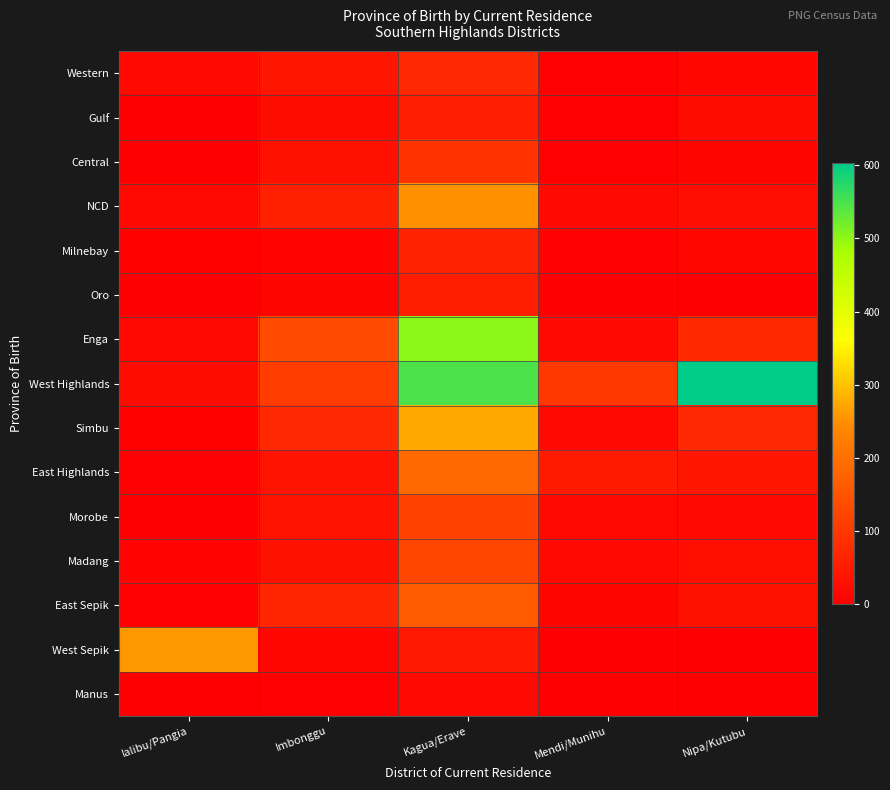

At which category is the sum across all series the highest?

Kagua/Erave